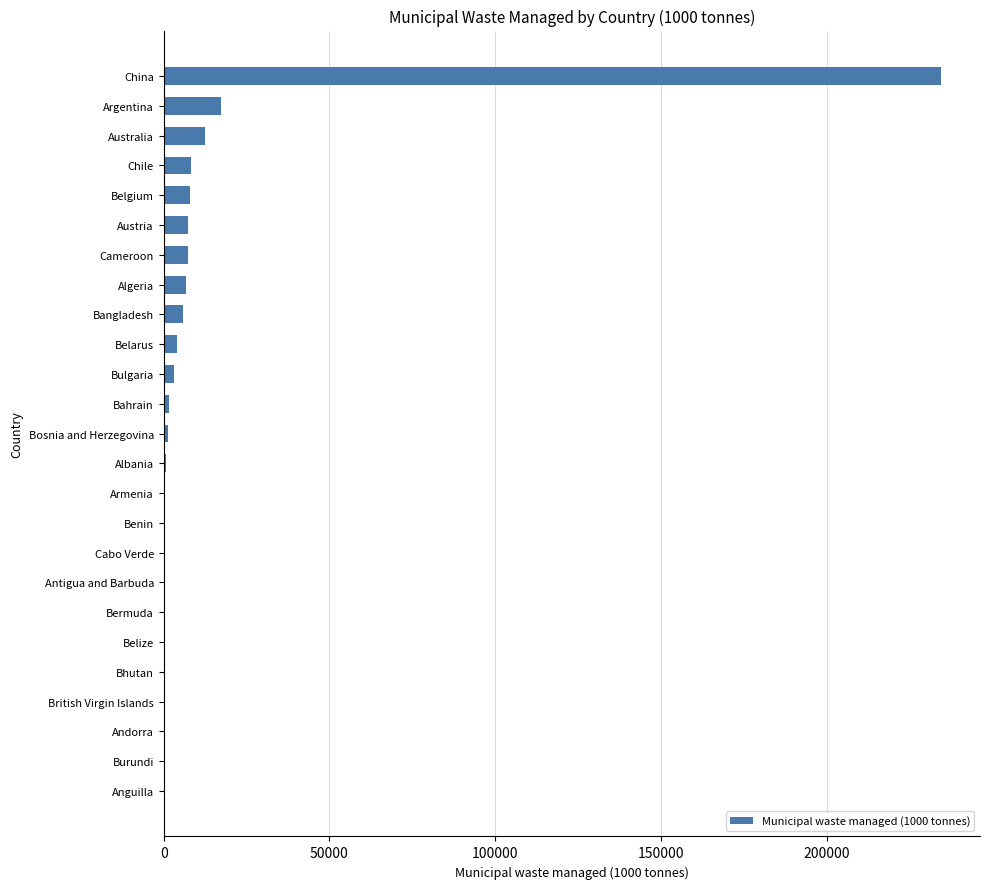

True or false: the data shows 7249.2 at Cameroon.

True